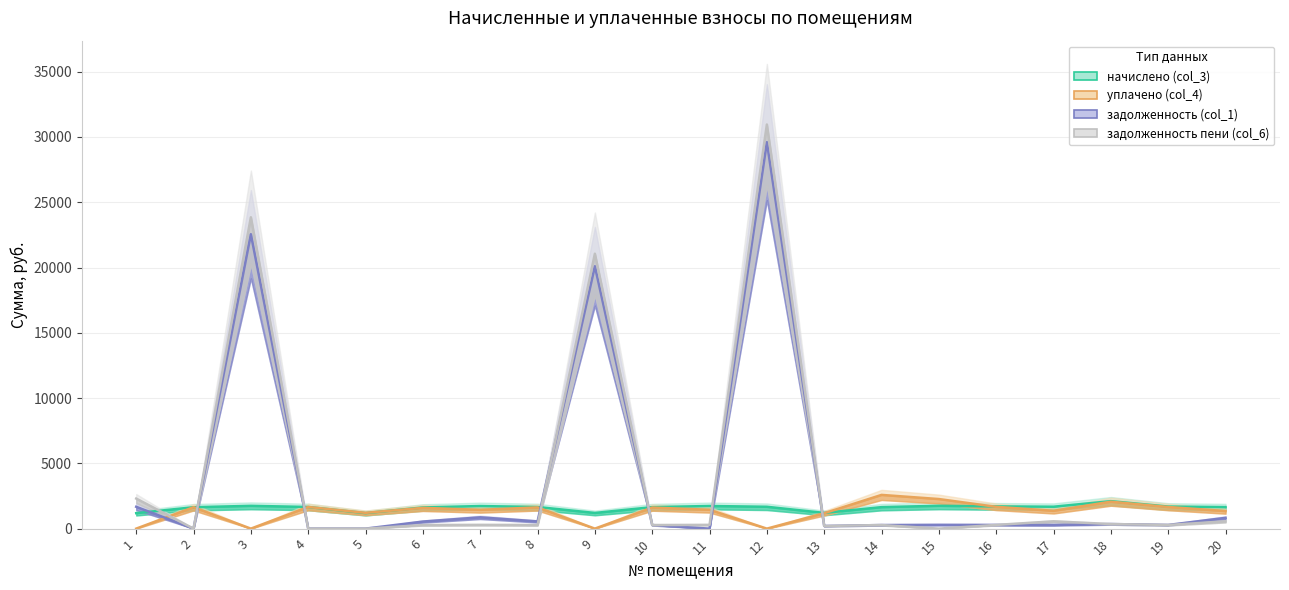

Between which two adjacent categories do задолженность пени (col_6) and задолженность (col_1) first intersect?

8 and 9